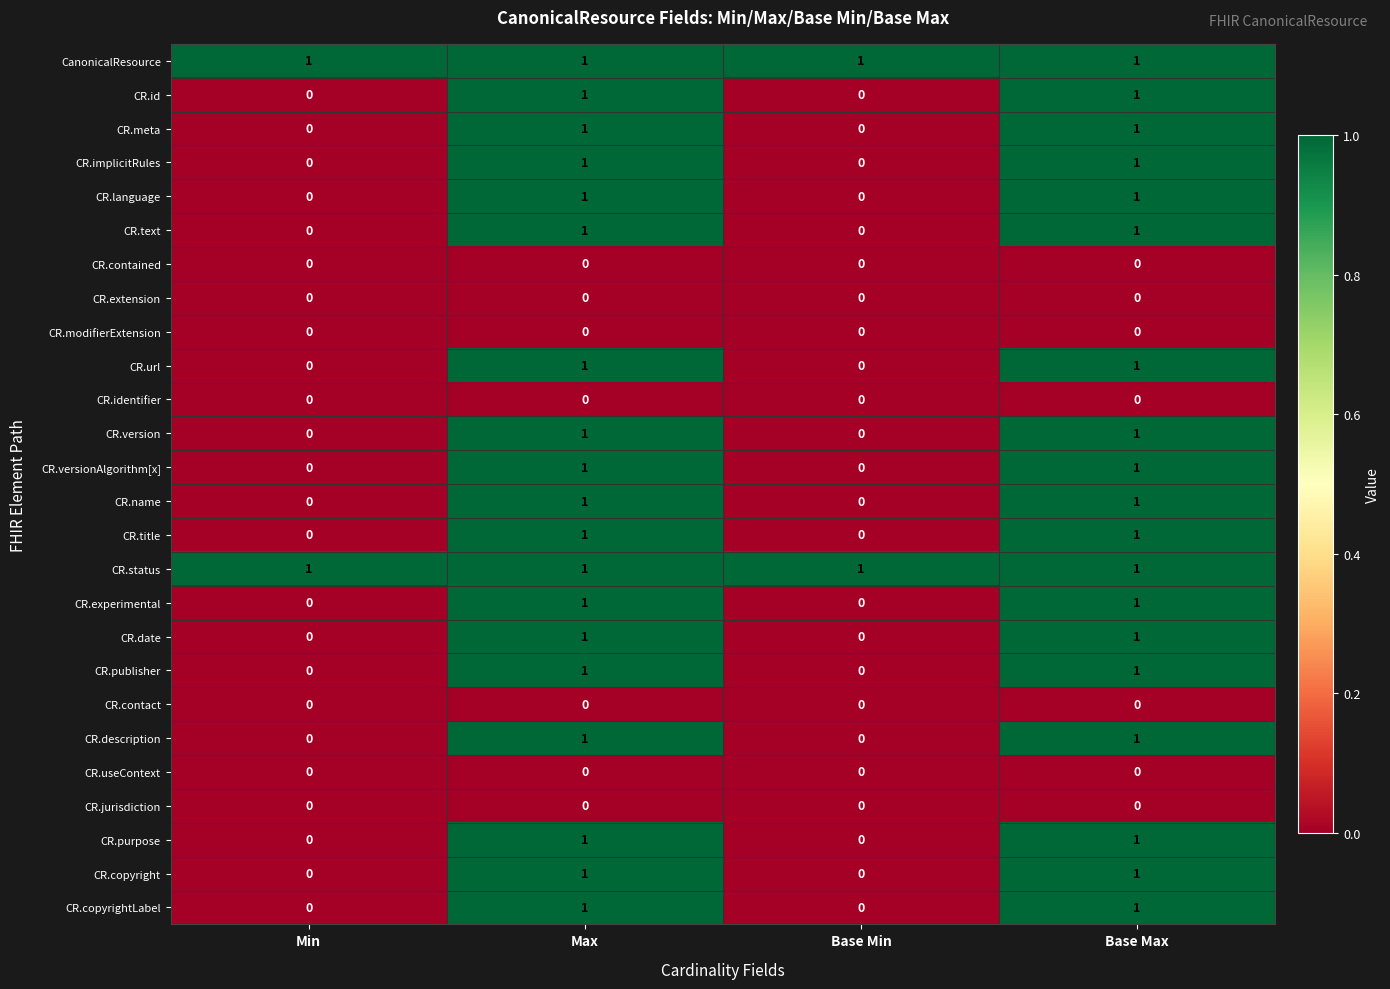

The CR.useContext series shows 0 at Max. True or false?

True